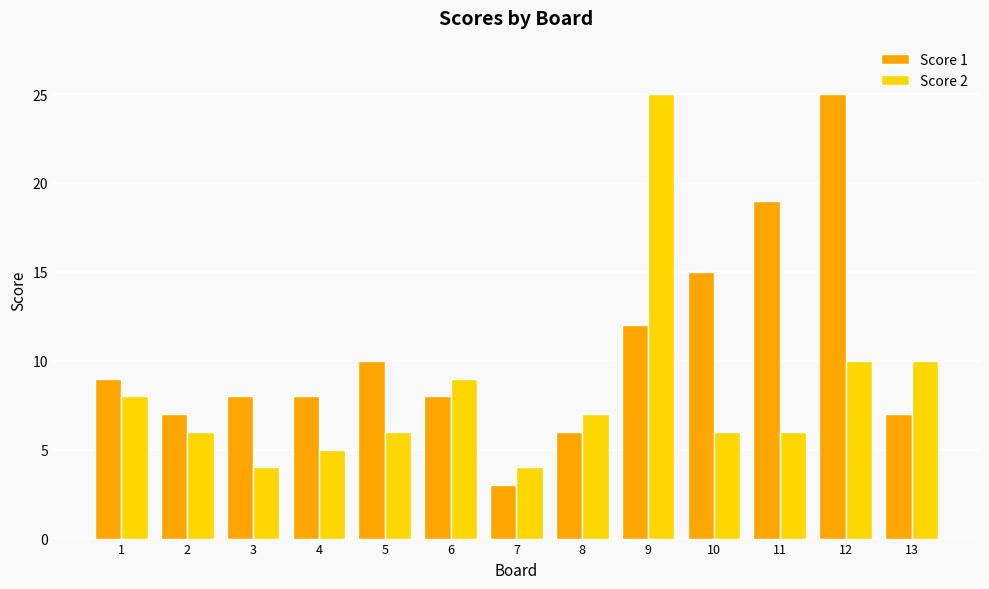

What is the highest value of the Score 1 series?

25